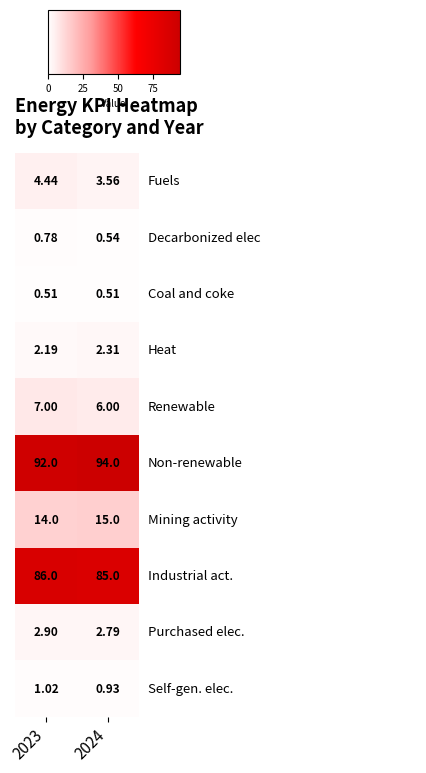

How many series are shown in this chart?

10